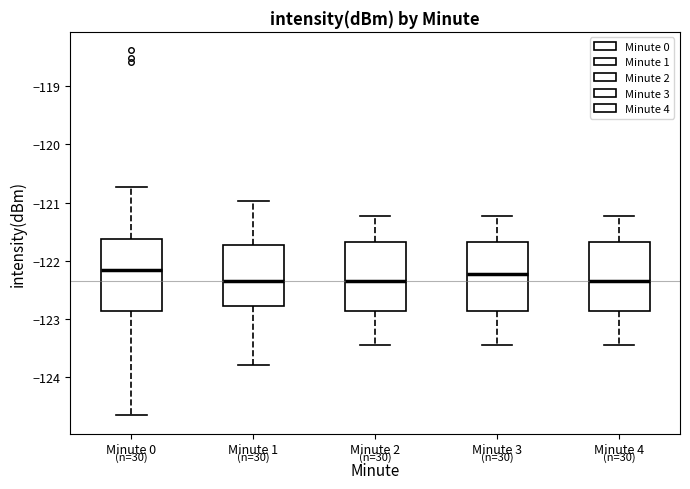

Reading left to right, read every box against the y-axis: the position of its median line, the range the box covers, and the ends of its whiskers. The values are not printed on the chart, so give them approximately, as read against the axis.

Minute 0: median -122.2, box -122.9 to -121.6, whiskers -124.7 to -120.7
Minute 1: median -122.3, box -122.8 to -121.7, whiskers -123.8 to -121.0
Minute 2: median -122.3, box -122.9 to -121.7, whiskers -123.4 to -121.2
Minute 3: median -122.2, box -122.9 to -121.7, whiskers -123.4 to -121.2
Minute 4: median -122.3, box -122.9 to -121.7, whiskers -123.4 to -121.2